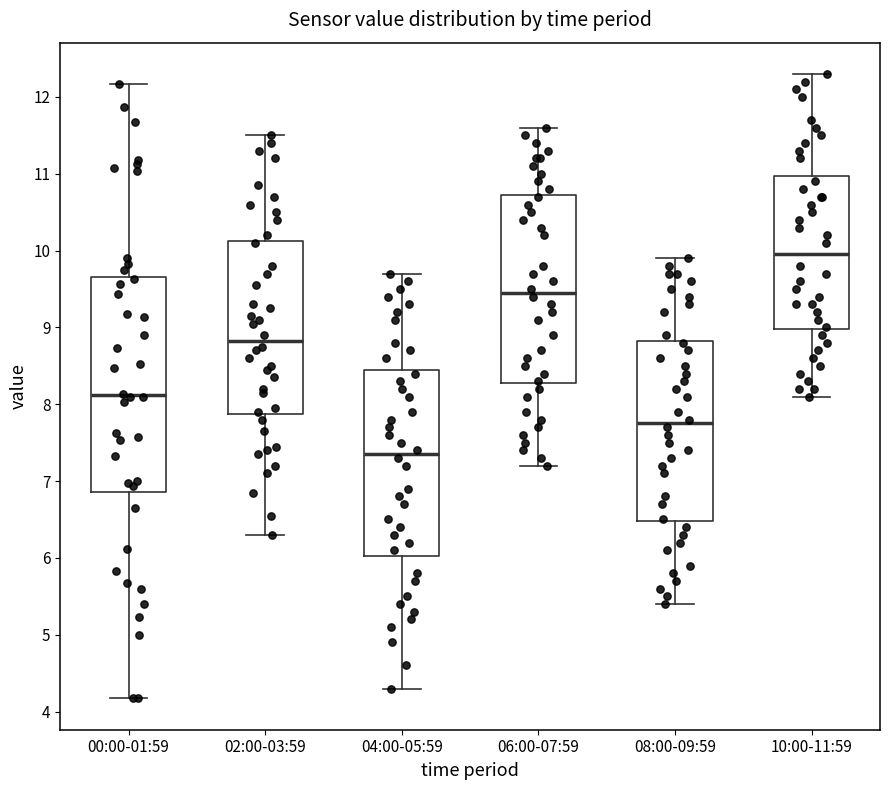

Reading left to right, transcribe this box plot: for each box, give where its median line is, the range the box spans, and where its two whiskers end, as read against the y-axis. The values are not printed on the chart, so give them approximately, as read against the axis.

00:00-01:59: median 8.1, box 6.9 to 9.7, whiskers 4.2 to 12.2
02:00-03:59: median 8.8, box 7.9 to 10.1, whiskers 6.3 to 11.5
04:00-05:59: median 7.4, box 6.0 to 8.5, whiskers 4.3 to 9.7
06:00-07:59: median 9.5, box 8.3 to 10.7, whiskers 7.2 to 11.6
08:00-09:59: median 7.8, box 6.5 to 8.8, whiskers 5.4 to 9.9
10:00-11:59: median 10.0, box 9.0 to 11.0, whiskers 8.1 to 12.3